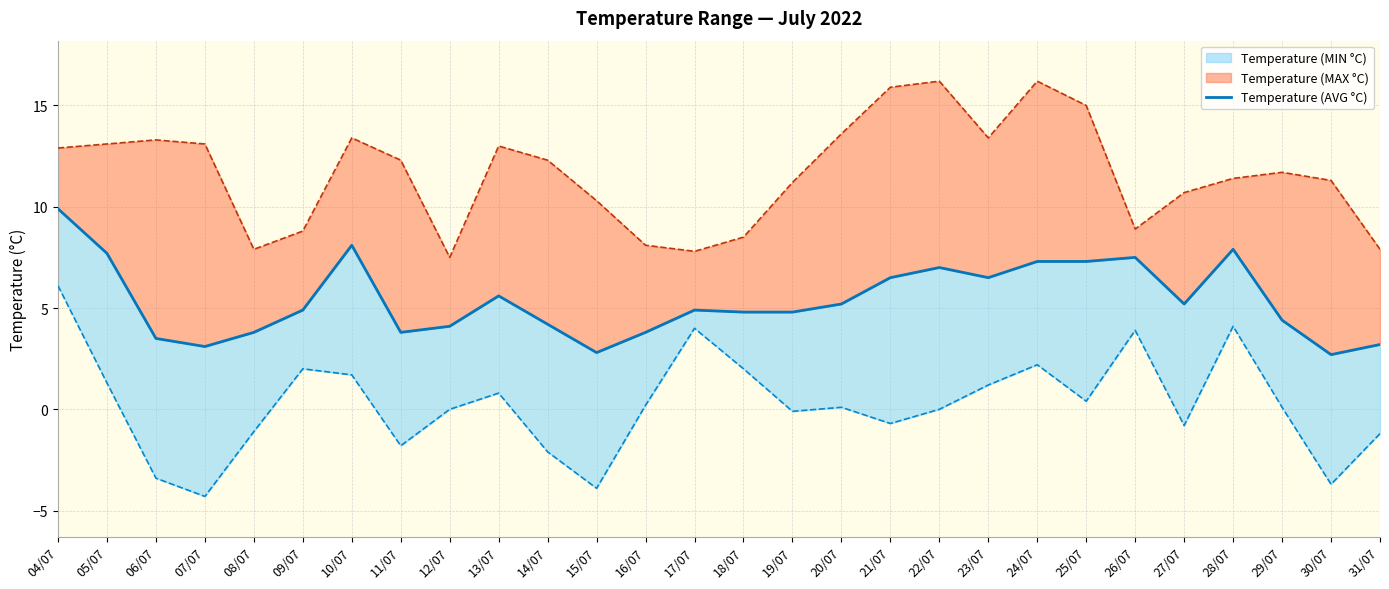

How many lines are shown in the chart?

1